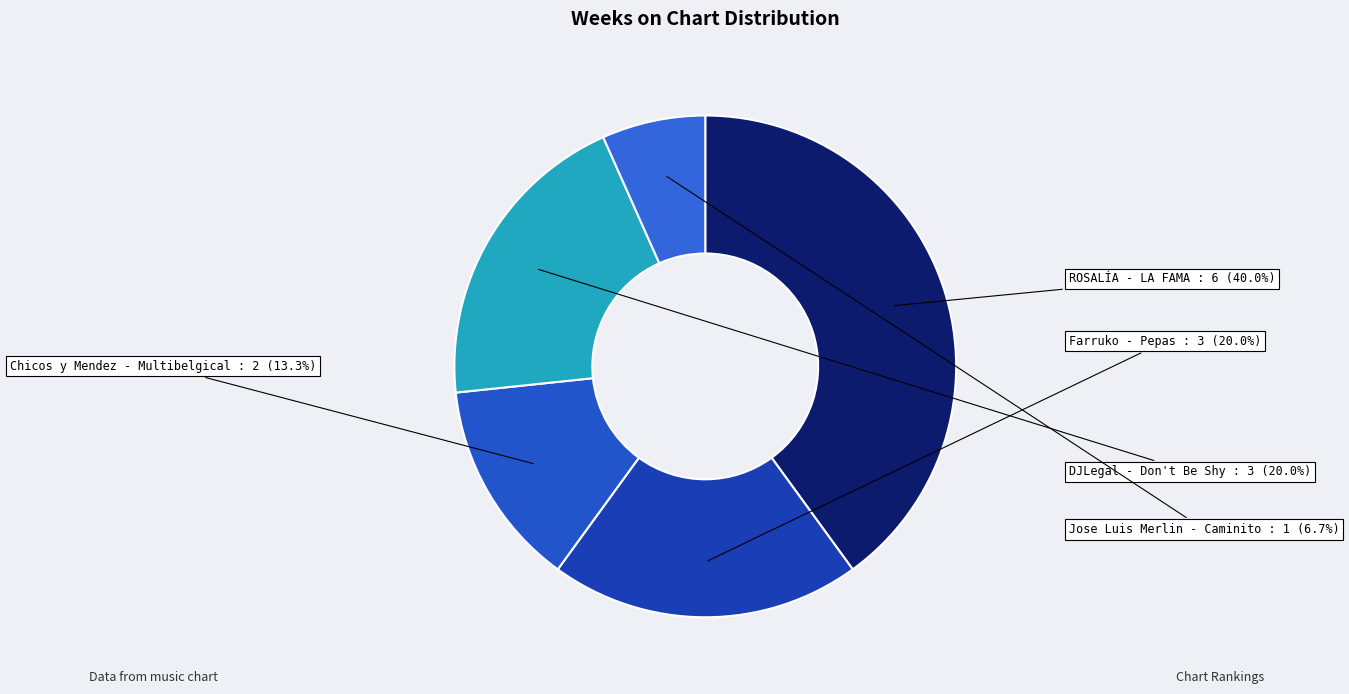

What is the total percentage of ROSALÍA - LA FAMA and Jose Luis Merlin - Caminito?

46.7%